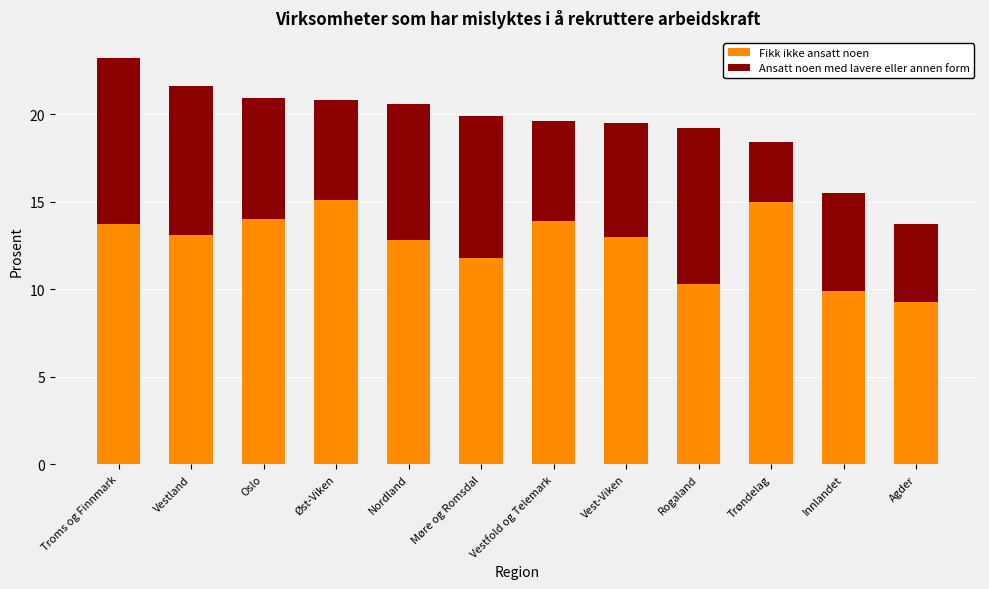

What are all the series names shown in the legend?

Fikk ikke ansatt noen, Ansatt noen med lavere eller annen form